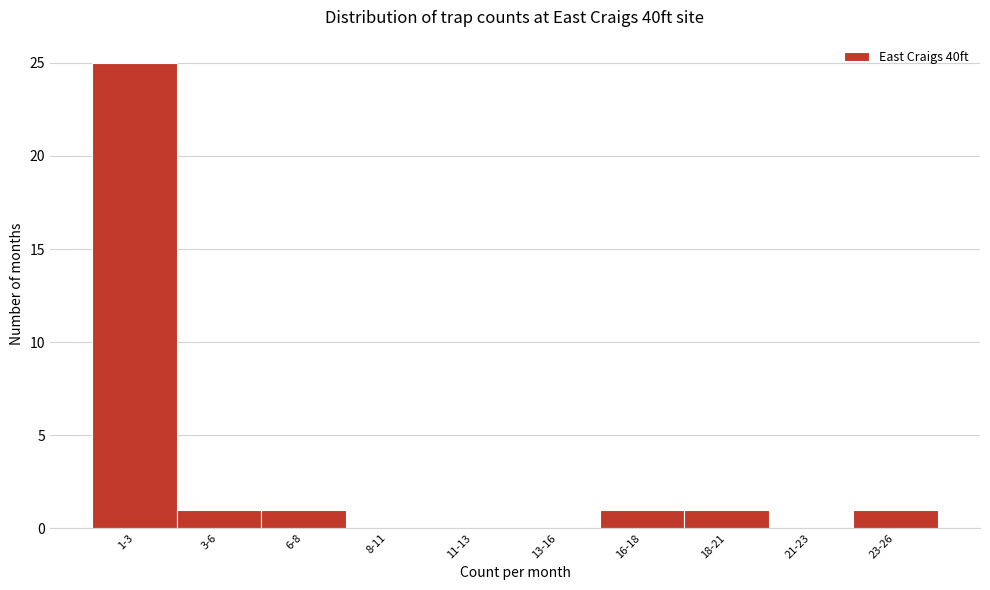

Reading right to left, transcribe all the data shown in this chart.

23-26=1	21-23=0	18-21=1	16-18=1	13-16=0	11-13=0	8-11=0	6-8=1	3-6=1	1-3=25